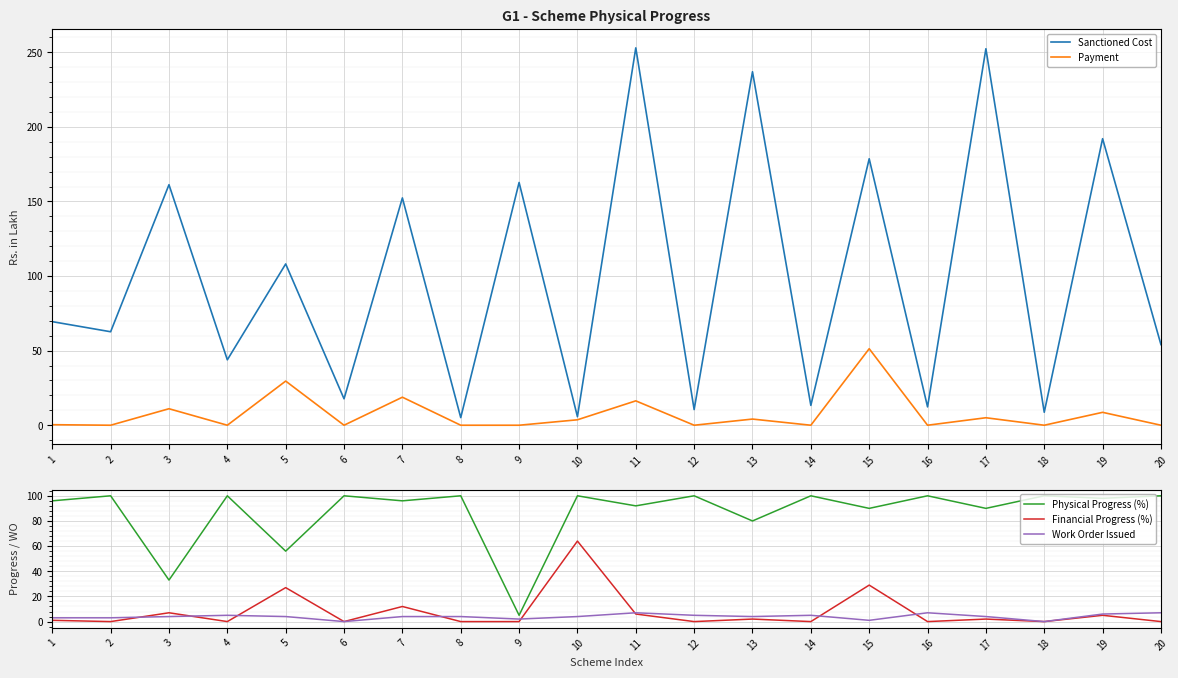

What are all the series names shown in the legend?

Sanctioned Cost, Payment, Physical Progress (%), Financial Progress (%), Work Order Issued